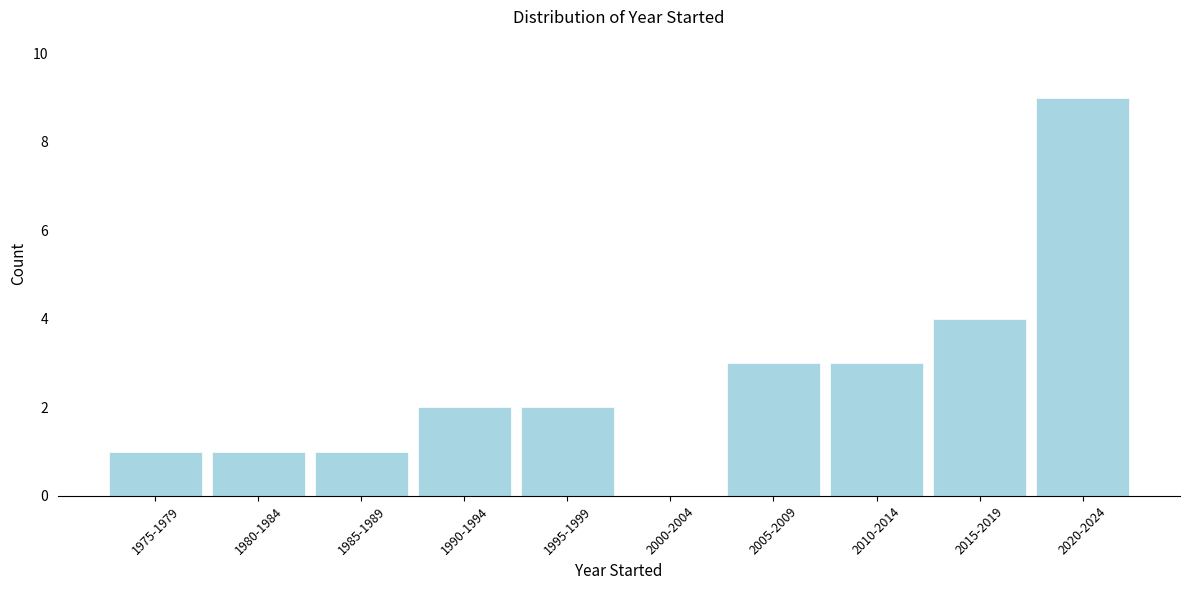

Reading left to right, transcribe all the data shown in this chart.

1975-1979=1	1980-1984=1	1985-1989=1	1990-1994=2	1995-1999=2	2000-2004=0	2005-2009=3	2010-2014=3	2015-2019=4	2020-2024=9